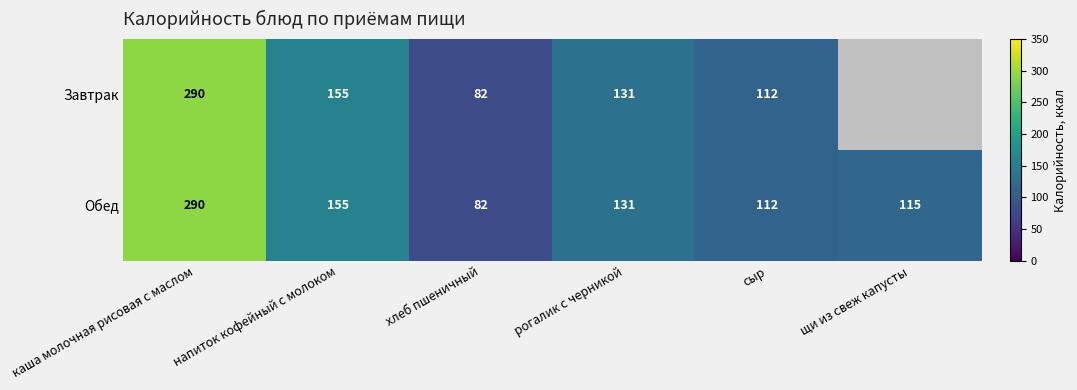

What is the sum of the Обед values at рогалик с черникой and щи из свеж капусты?

246